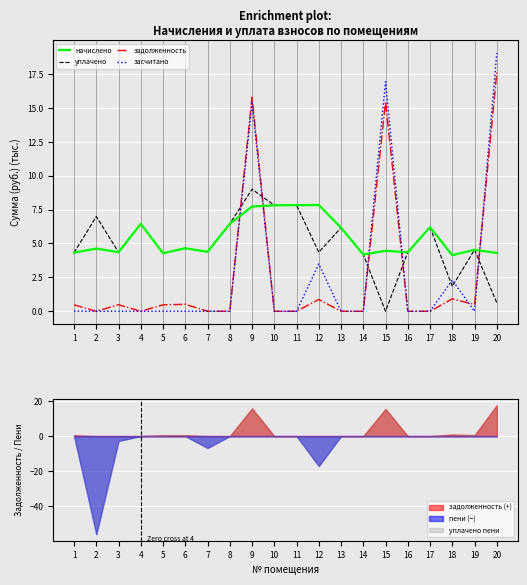

Reading right to left, list all the values displayed in this chart.

начислено: 4.3	4.5	4.1	6.2	4.3	4.5	4.2	6.2	7.8	7.8	7.8	7.7	6.4	4.4	4.6	4.3	6.4	4.4	4.6	4.3
уплачено: 0.6	4.5	1.8	6.2	4.3	0.0	4.2	6.2	4.4	7.8	7.8	9.0	6.4	4.4	4.6	4.3	6.4	4.4	7.0	4.3
задолженность: 17.6	0.5	0.9	0.0	0.0	15.4	0.0	0.0	0.9	0.0	0.0	15.8	0.0	0.0	0.5	0.5	0.0	0.5	0.0	0.5
засчитано: 19.0	0.0	2.3	0.0	0.0	16.9	0.0	0.0	3.5	0.0	0.0	15.4	0.0	0.0	0.0	0.0	0.0	0.0	0.0	0.0